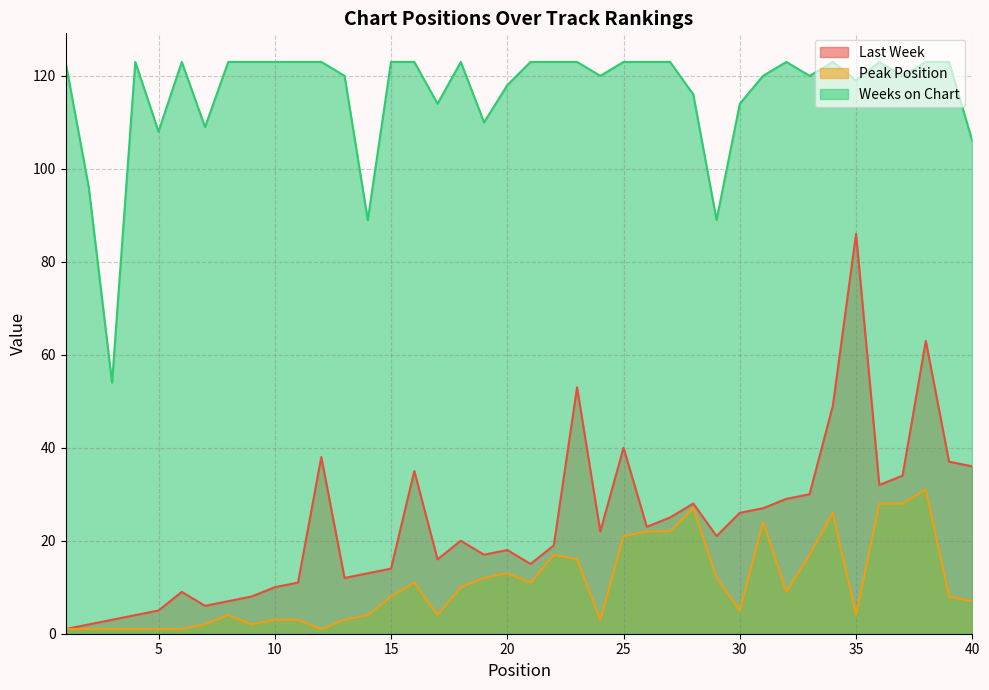

True or false: Weeks on Chart and Last Week intersect in this chart.

False